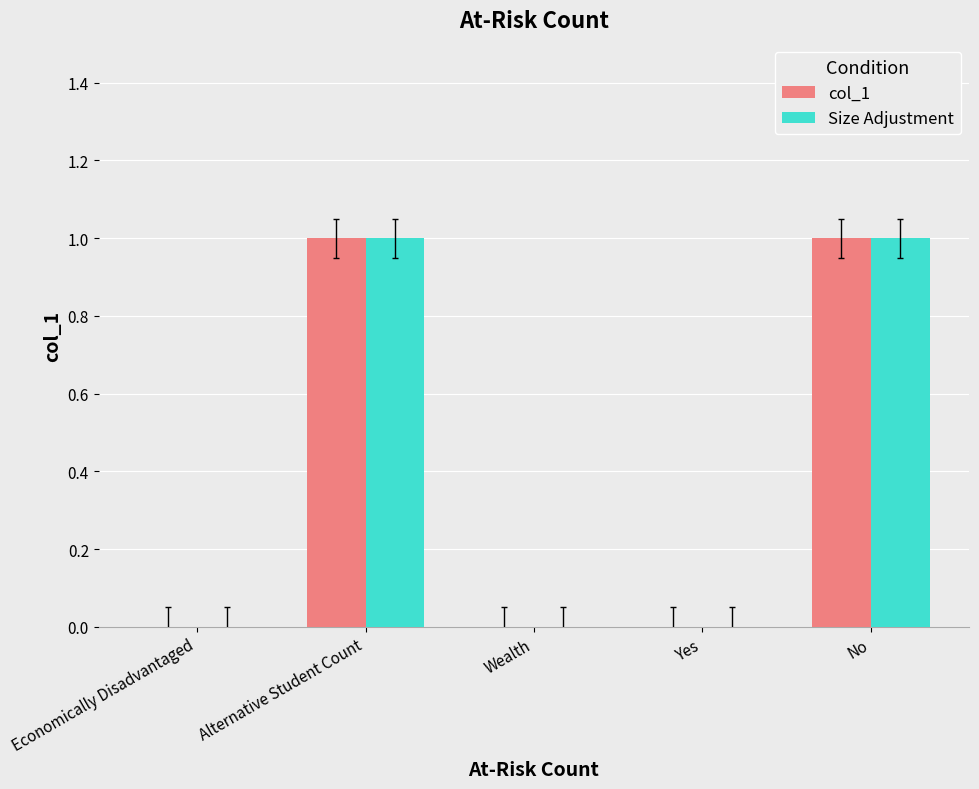

Does the chart contain stacked bars?

No